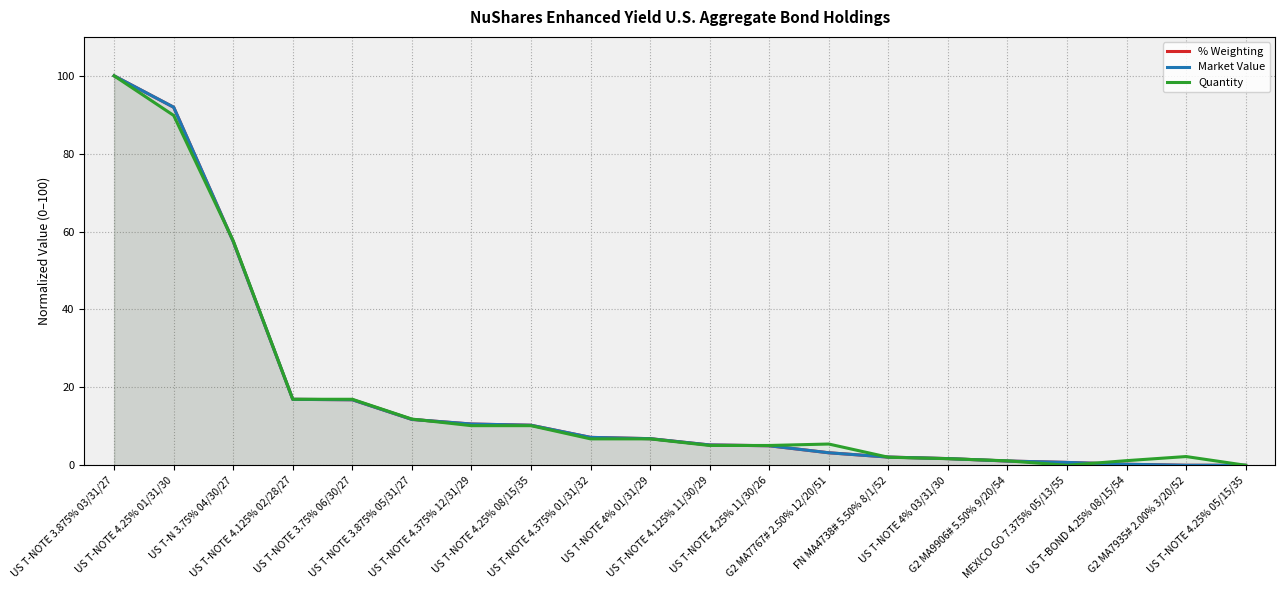

At how many categories does at least one series exceed 98?

1